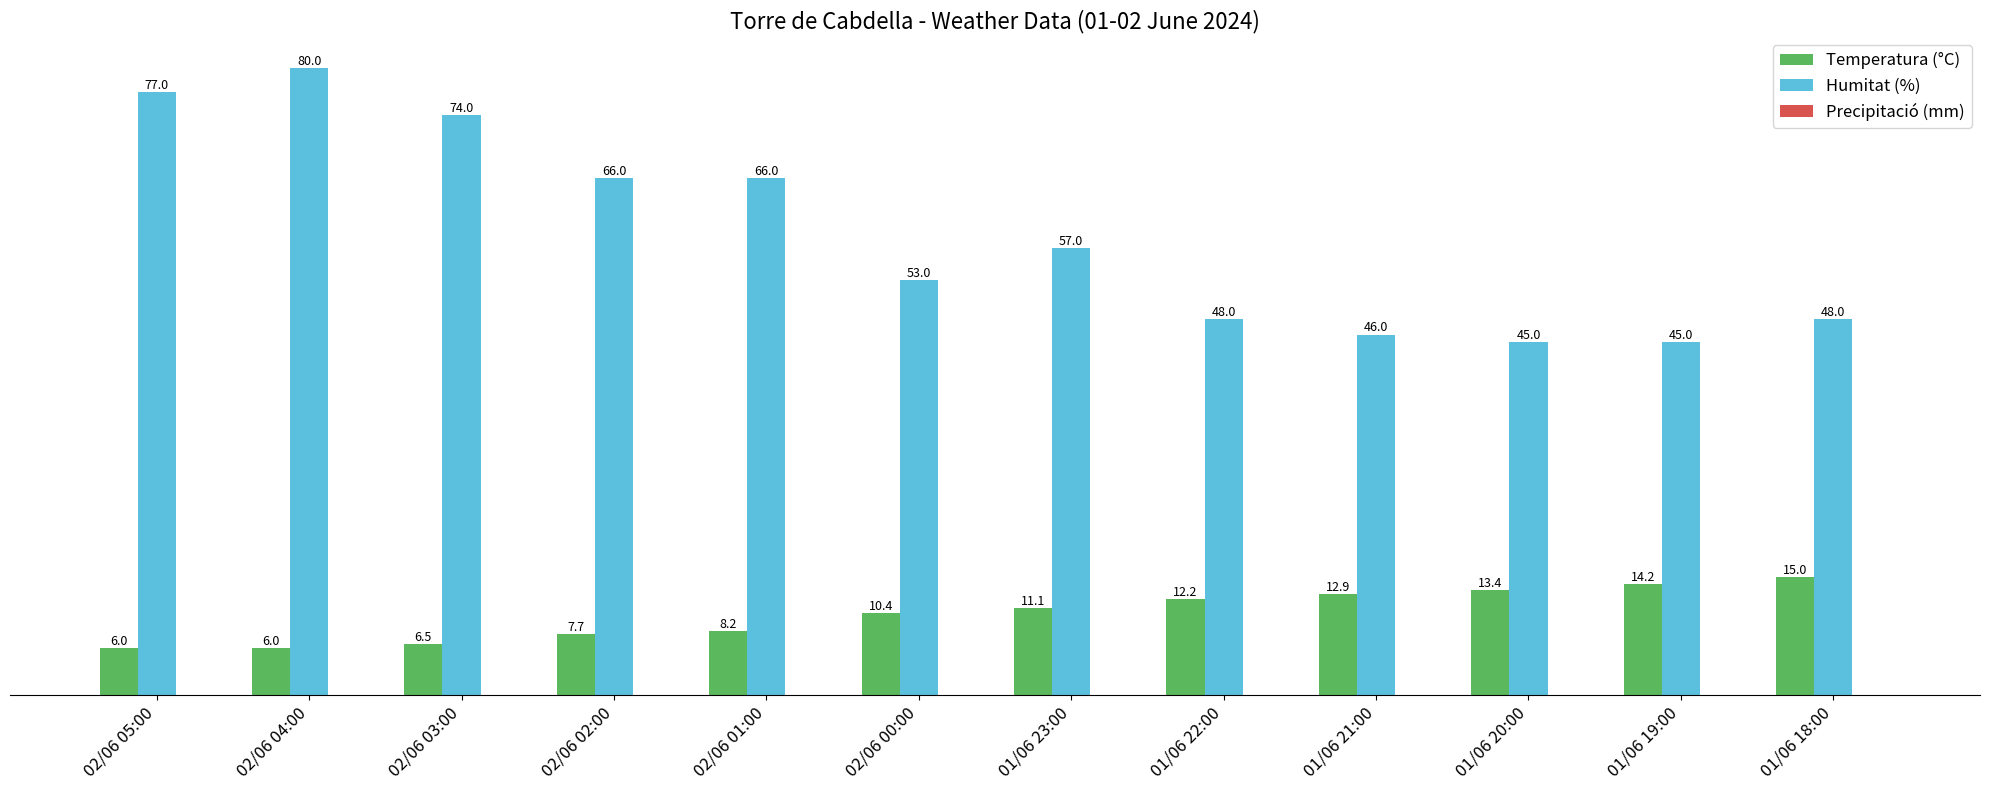

Is it true that Humitat (%) equals 23.4 at 01/06 22:00?

False